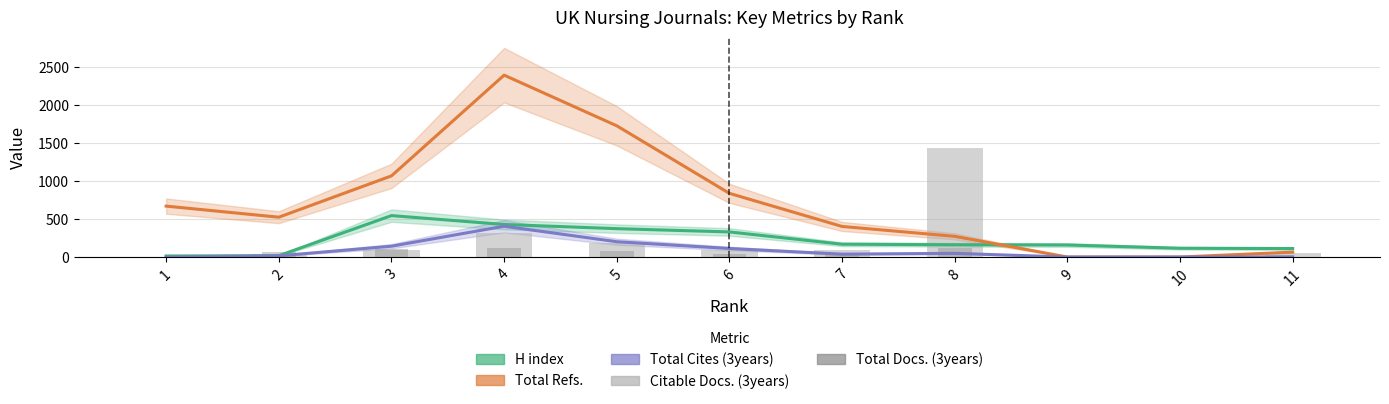

Reading right to left, what are all the values shown in this chart?

H index: 112	116	159	162	169	331	374	429	546	18	14
Total Refs.: 65	0	0	273	403	839	1729	2396	1069	525	671
Total Cites (3years): 3	0	0	49	38	113	202	406	143	16	0
Citable Docs. (3years): 53	0	0	1443	93	96	179	311	97	46	0
Total Docs. (3years): 0	0	0	118	40	42	80	120	100	62	0